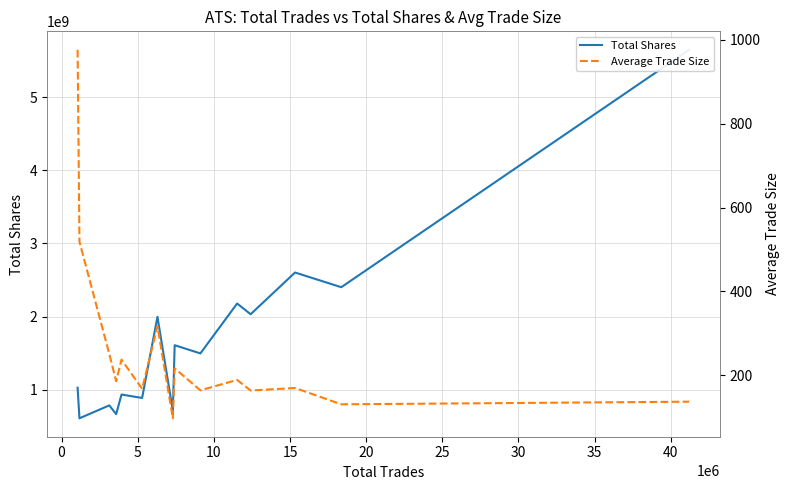

Is the value of Total Shares at 15 greater than the value of Average Trade Size at 14?

Yes